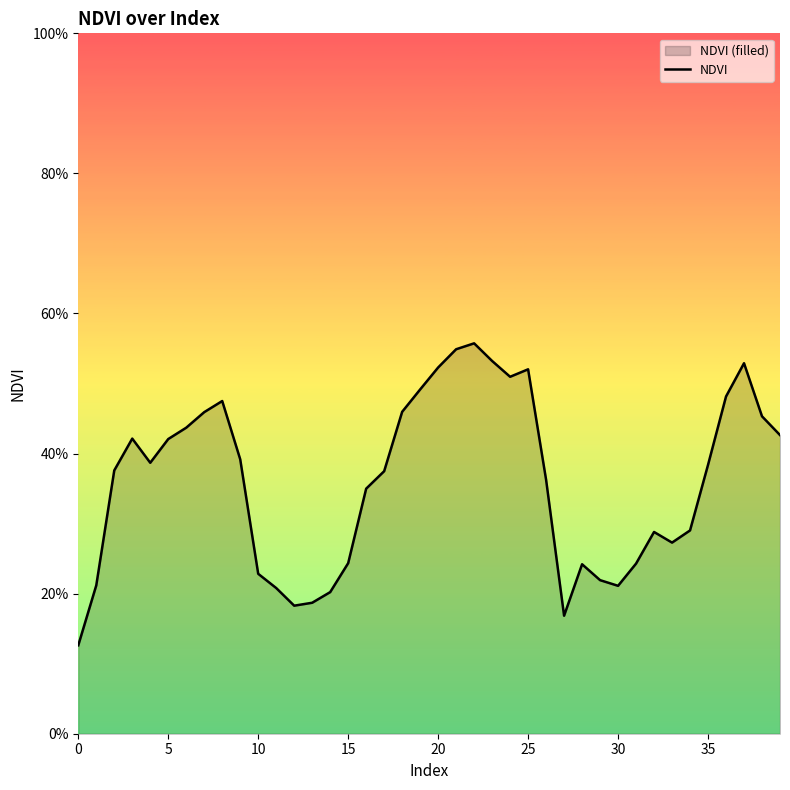

What is the average value?

0.4